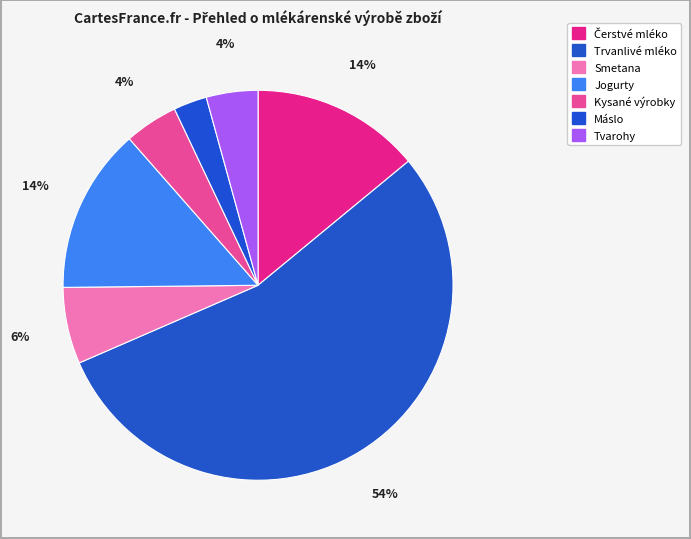

Count the number of slices in the pie.

7